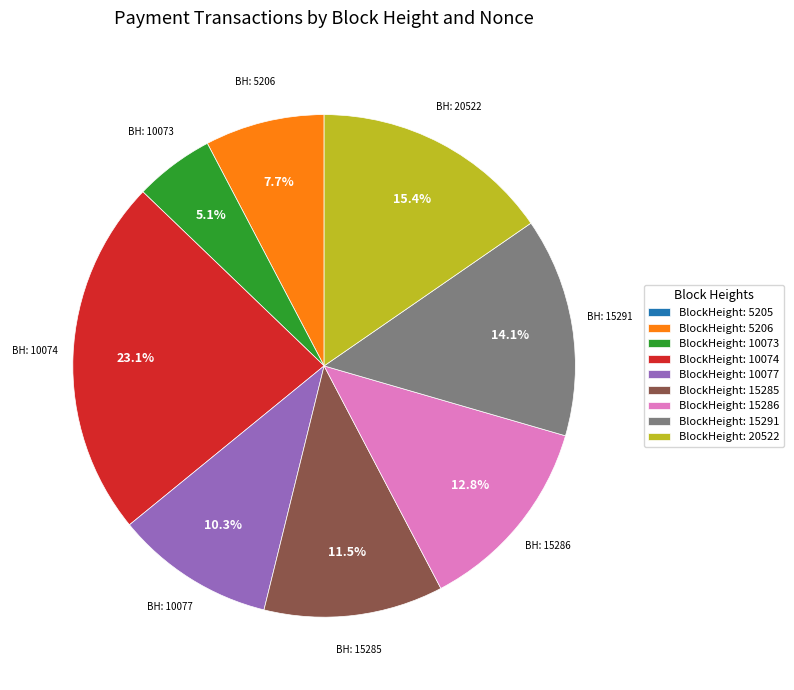

What is the ratio of the value at BlockHeight: 5206 to the value at BlockHeight: 15291?

0.5